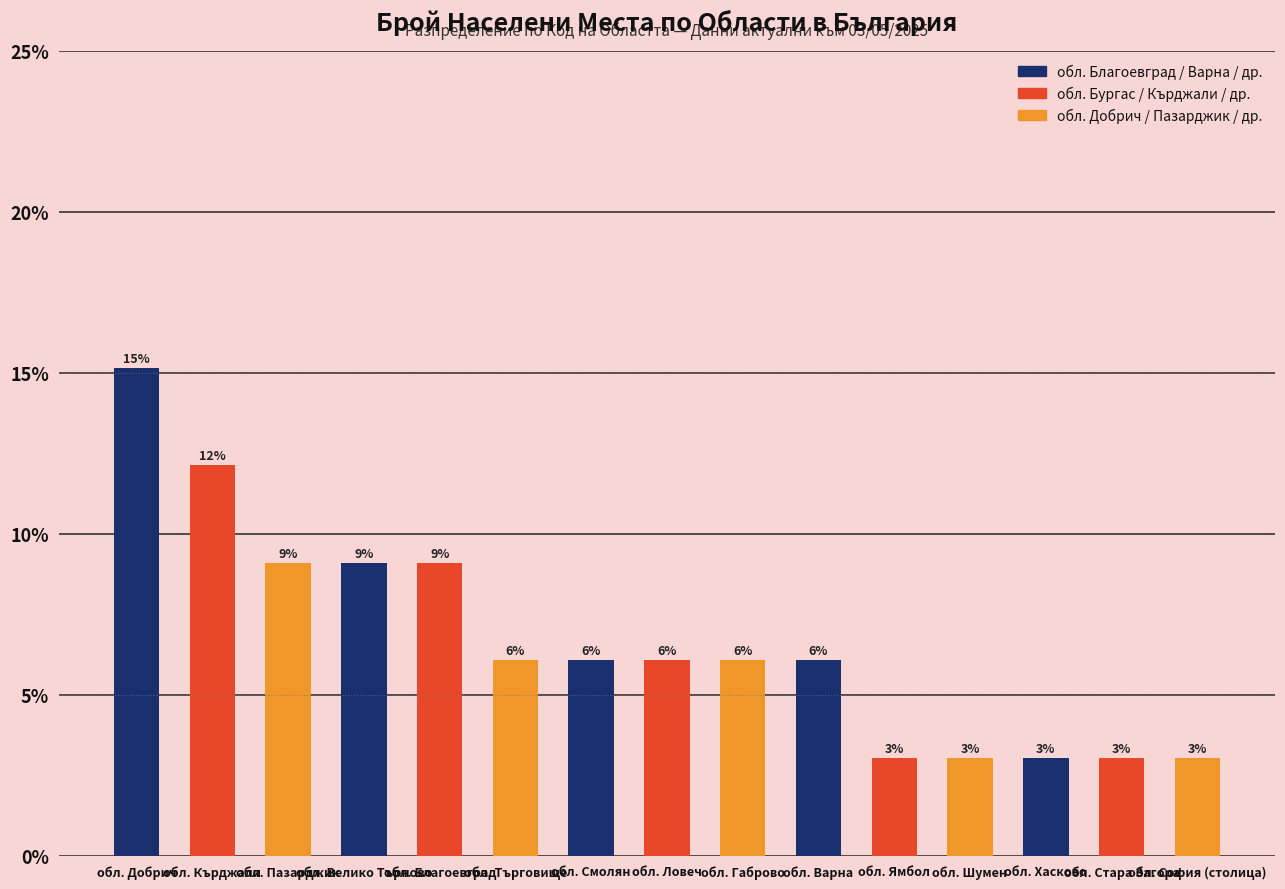

What is the smallest value displayed?

3.0